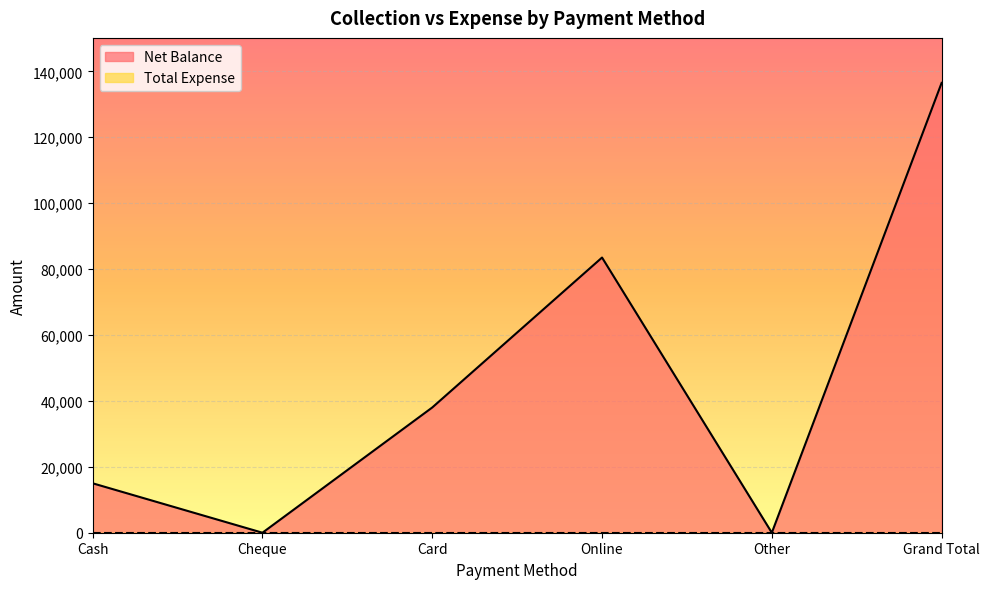

Does the chart display data point markers on the line(s)?

No